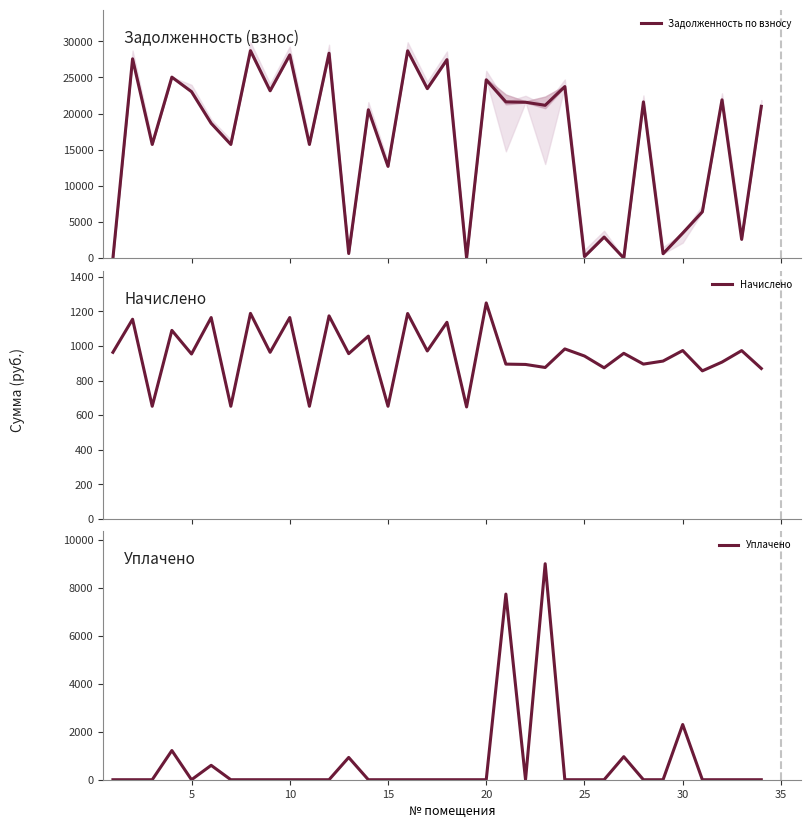

What is the highest value of the Начислено series?

1248.8